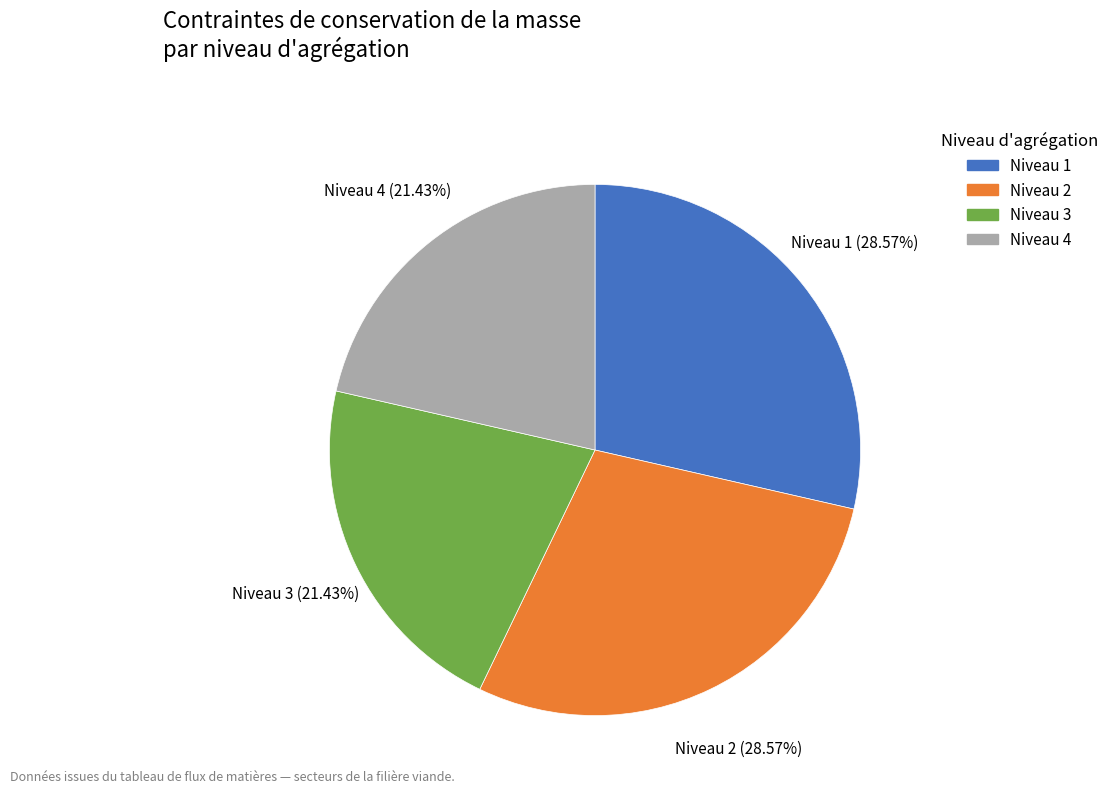

How many segments does this pie chart have?

4